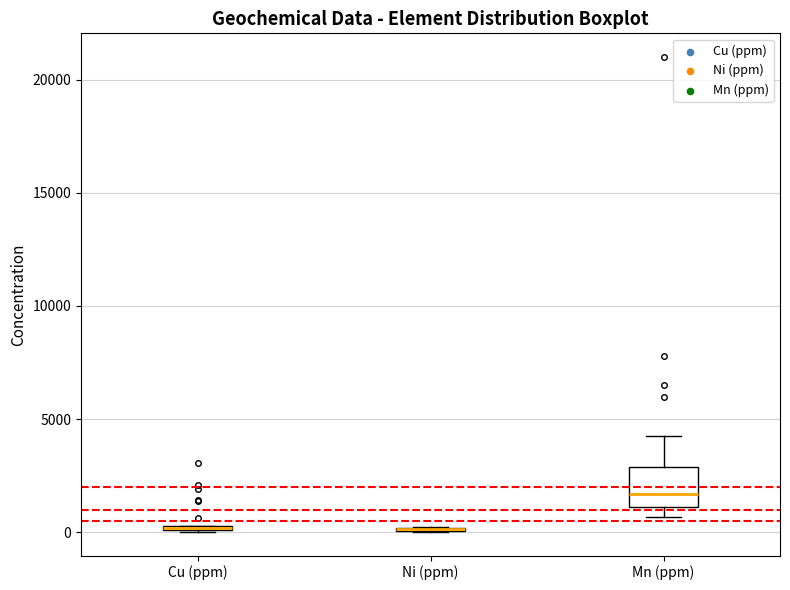

Which box is the tallest, from its lower edge to its upper edge?

Mn (ppm)